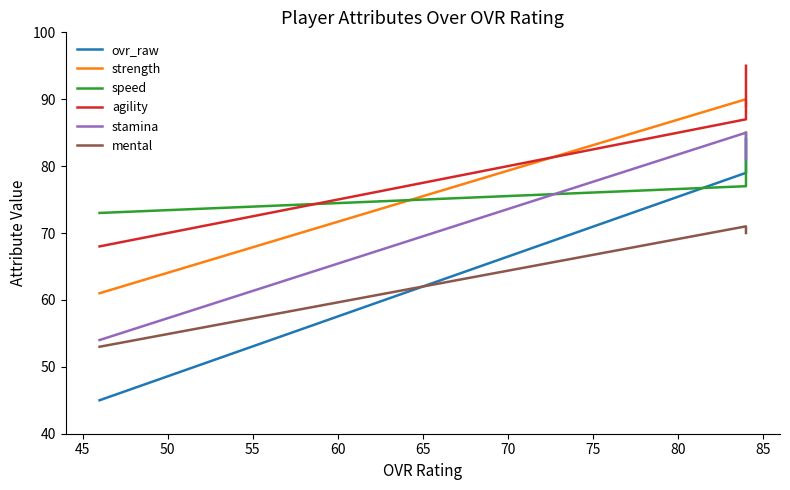

Rank the series by their maximum value, from lowest to highest.

mental, ovr_raw, speed, stamina, strength, agility